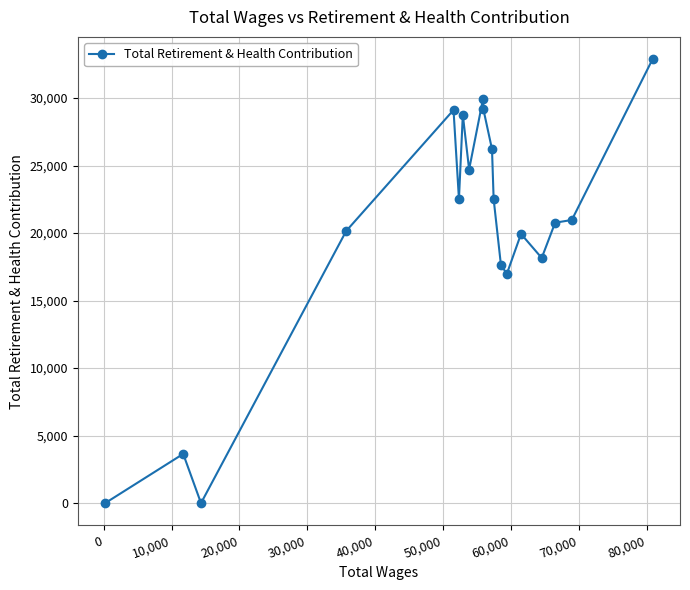

What is the difference between the second highest and second lowest values?

29959